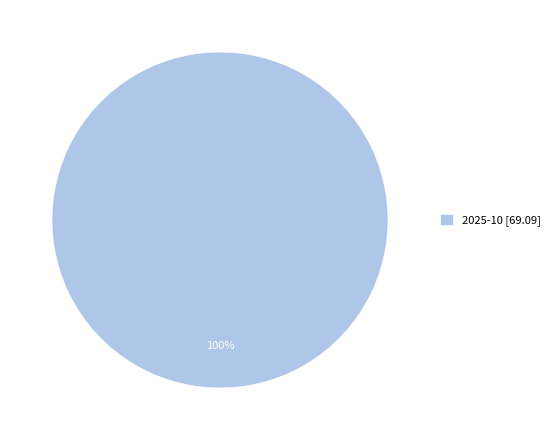

How many segments does this pie chart have?

1